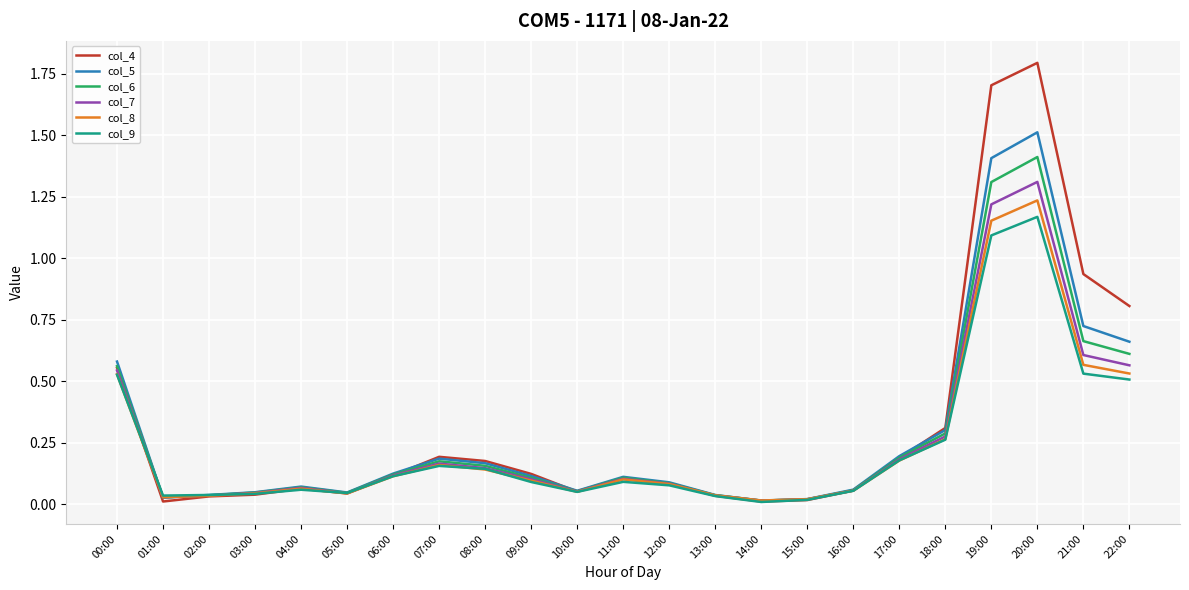

Is it true that col_9 equals 0.1 at 06:00?

True